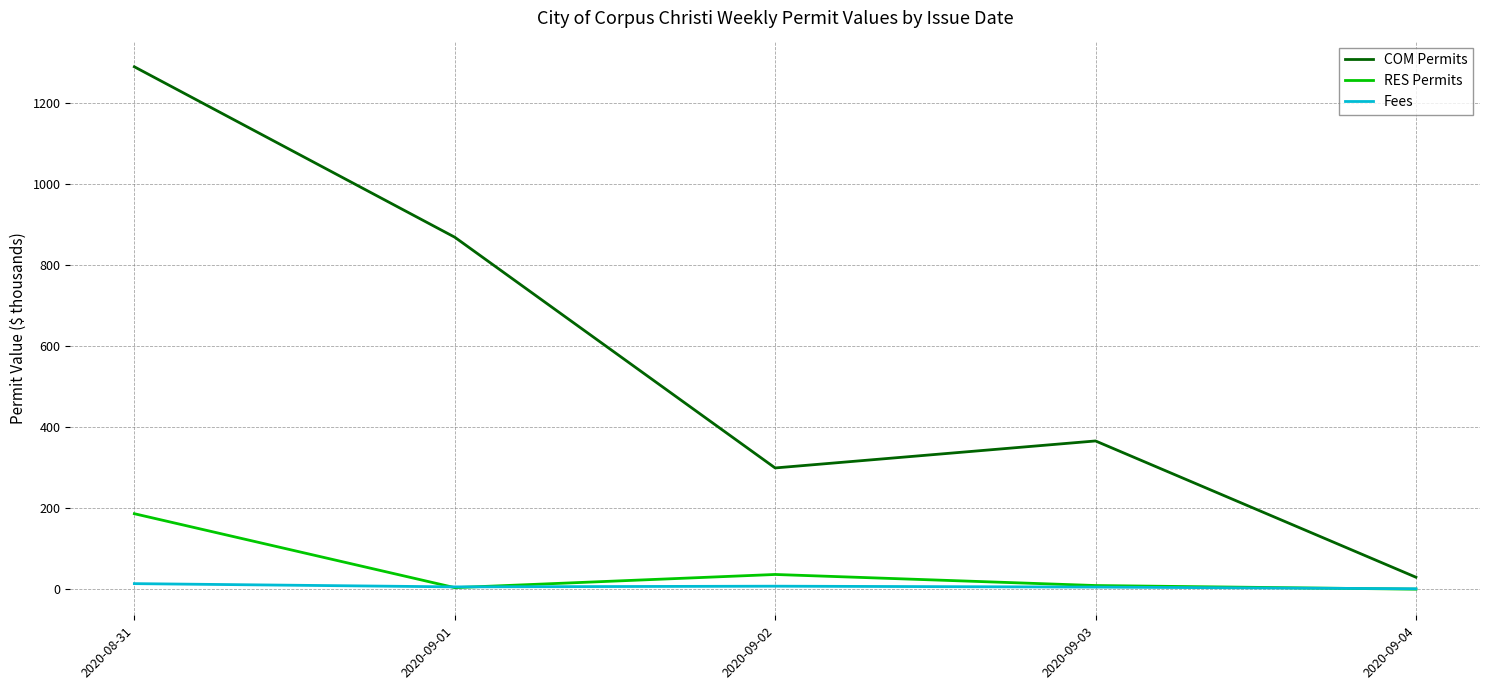

True or false: RES Permits and COM Permits cross at least once.

False